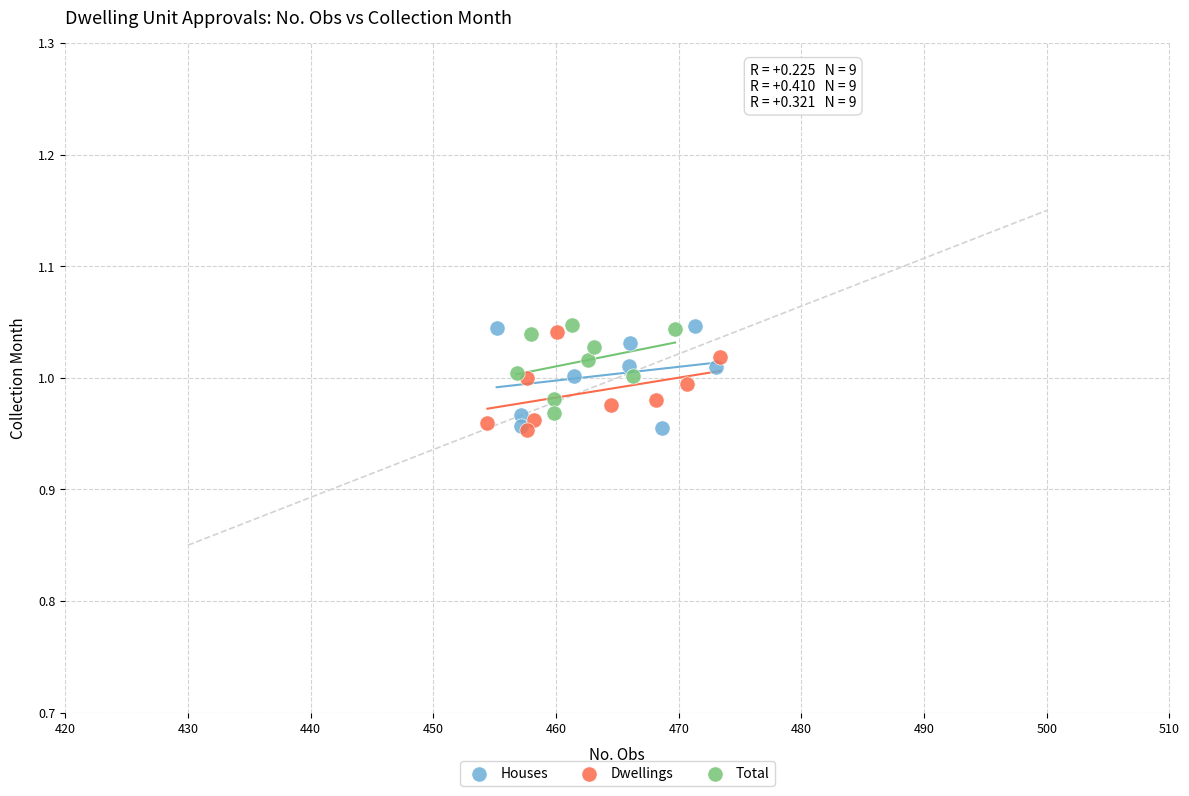

Which series has the widest spread of Y values?

Houses